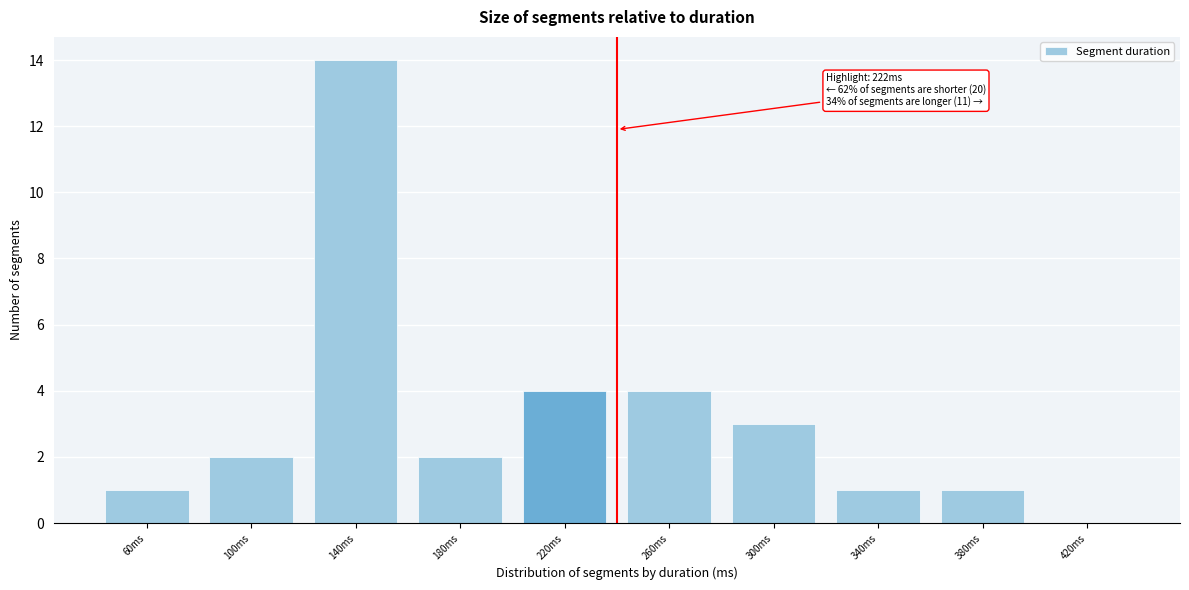

Reading left to right, extract all data points from this chart.

60ms=1	100ms=2	140ms=14	180ms=2	220ms=4	260ms=4	300ms=3	340ms=1	380ms=1	420ms=0